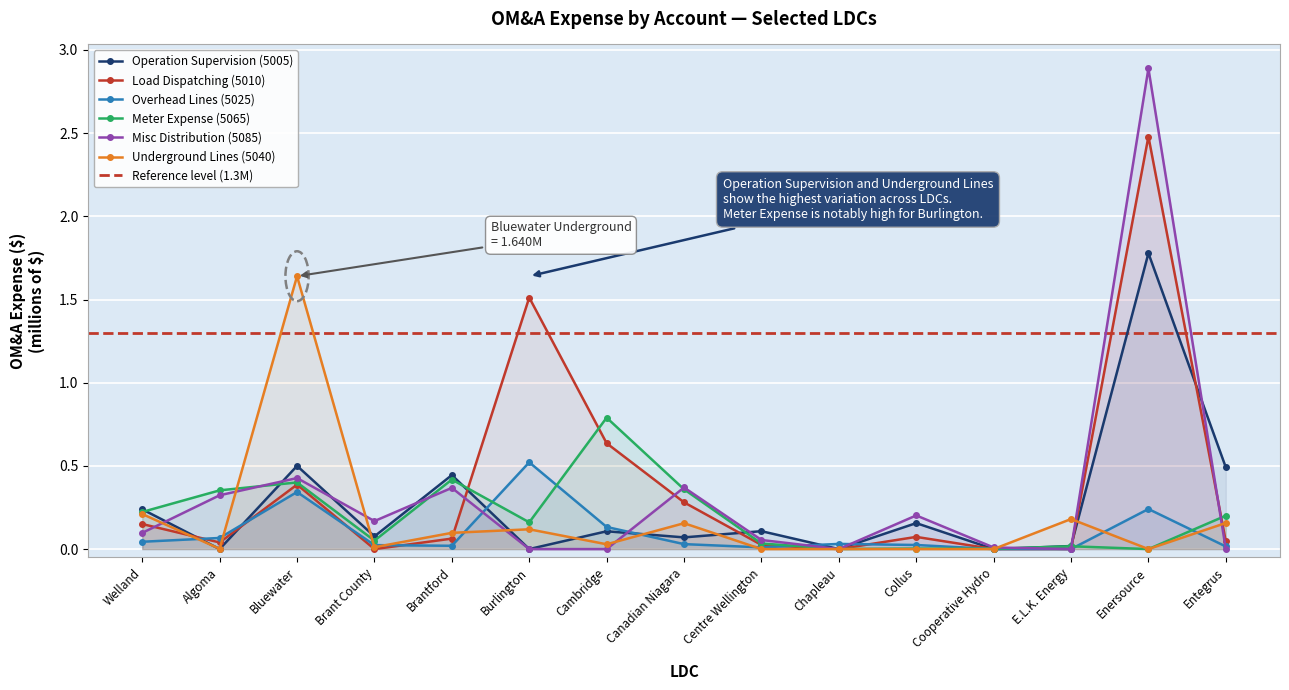

Reading left to right, transcribe all the data shown in this chart.

Operation Supervision (5005): 0.2	0.0	0.5	0.1	0.4	0.0	0.1	0.1	0.1	0.0	0.2	0.0	0.0	1.8	0.5
Load Dispatching (5010): 0.2	0.0	0.4	0.0	0.1	1.5	0.6	0.3	0.0	0.0	0.1	0.0	0.0	2.5	0.0
Overhead Lines (5025): 0.0	0.1	0.3	0.0	0.0	0.5	0.1	0.0	0.0	0.0	0.0	0.0	0.0	0.2	0.0
Meter Expense (5065): 0.2	0.4	0.4	0.1	0.4	0.2	0.8	0.4	0.0	0.0	0.0	0.0	0.0	0.0	0.2
Misc Distribution (5085): 0.1	0.3	0.4	0.2	0.4	0.0	0.0	0.4	0.1	0.0	0.2	0.0	0.0	2.9	0.0
Underground Lines (5040): 0.2	0.0	1.6	0.0	0.1	0.1	0.0	0.2	0.0	0.0	0.0	0.0	0.2	0.0	0.2